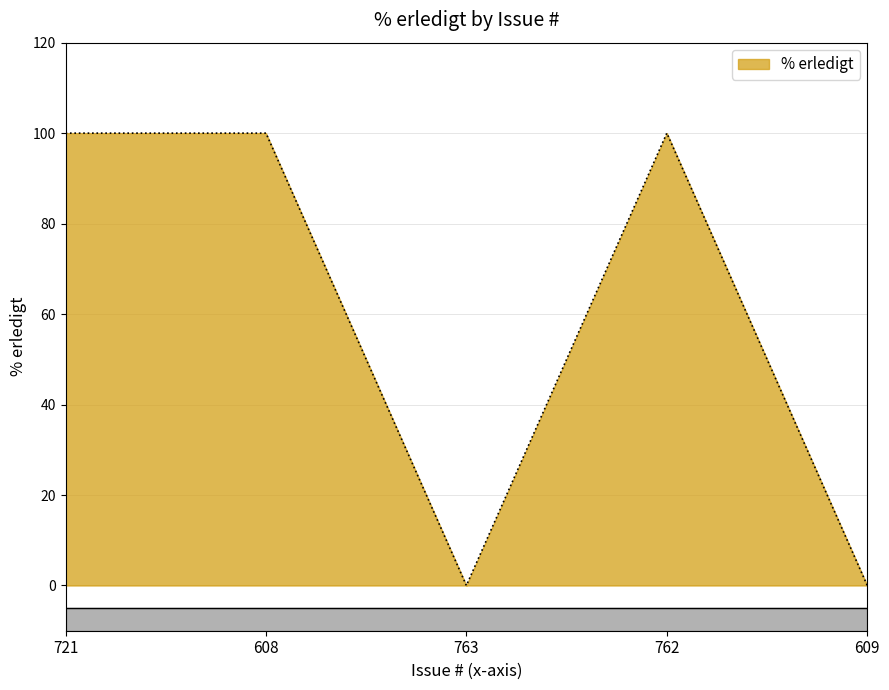

What is the greatest value displayed?

100